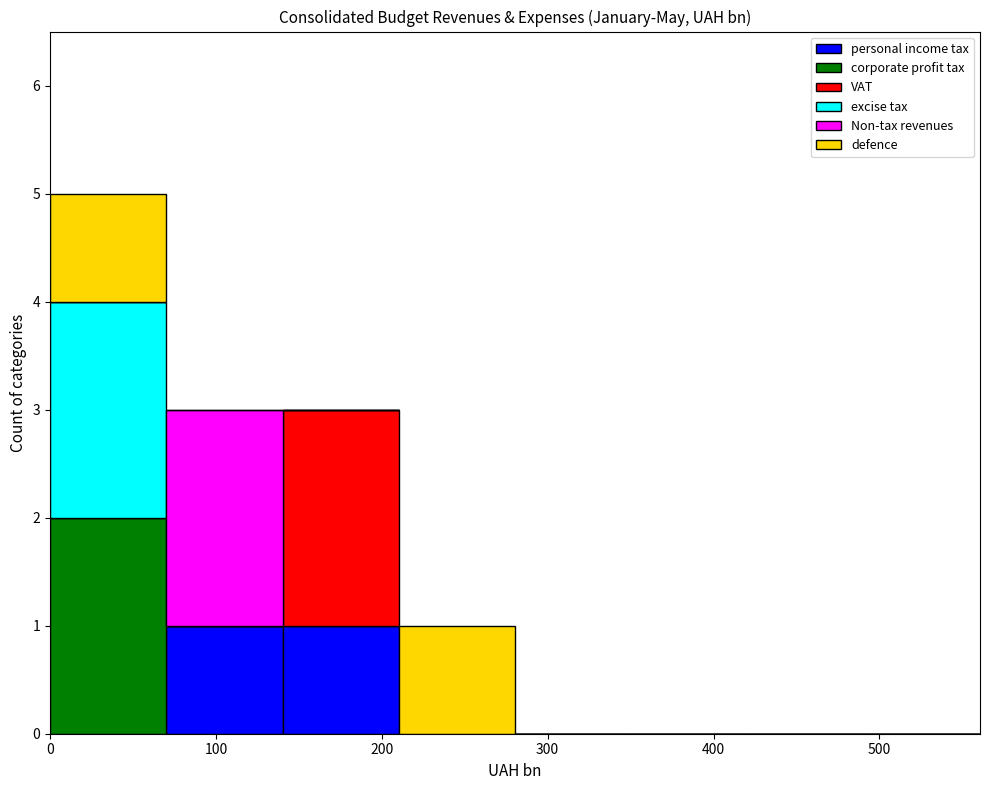

What is the total height of the stacked bar covering 70 to 140 on the x-axis? Neither the bar edges nor the heights are printed on the chart, so give them approximately, as read against the axes.

3